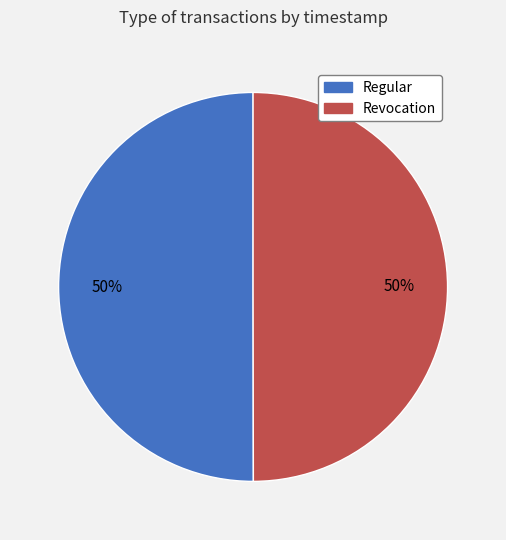

What is the ratio of the value at Regular to the value at Revocation?

1.0